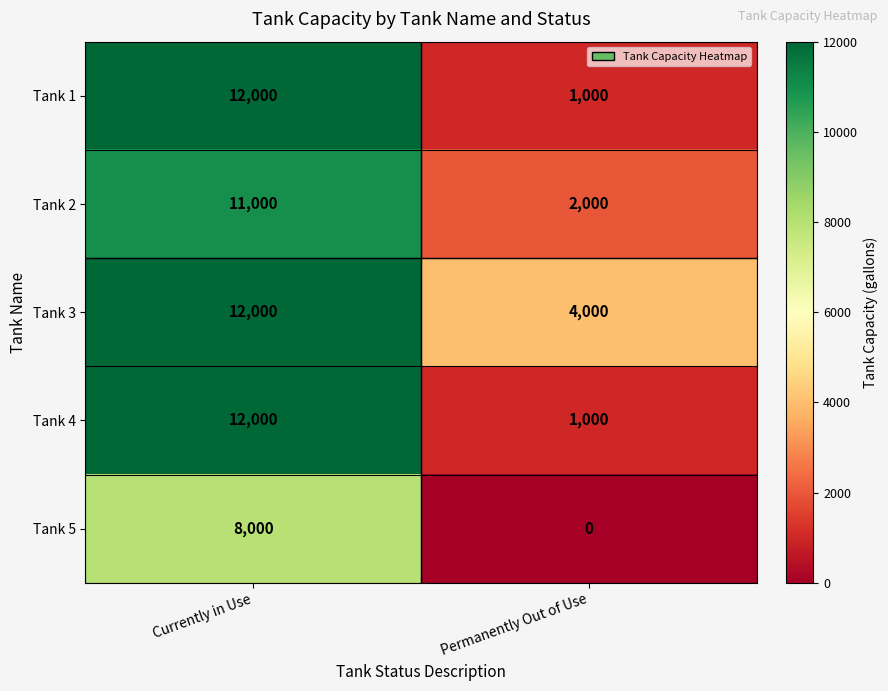

What is the total value across all series at Currently in Use?

55000